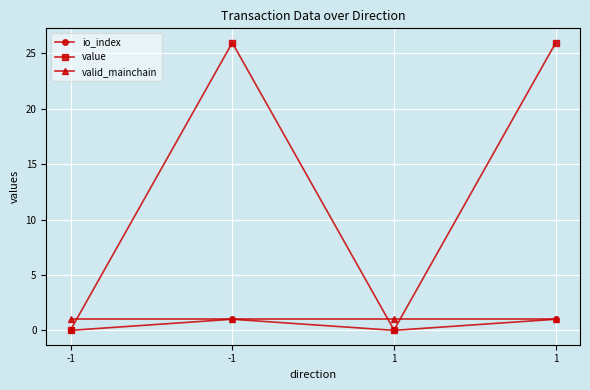

At which label is valid_mainchain closest to 1?

-1